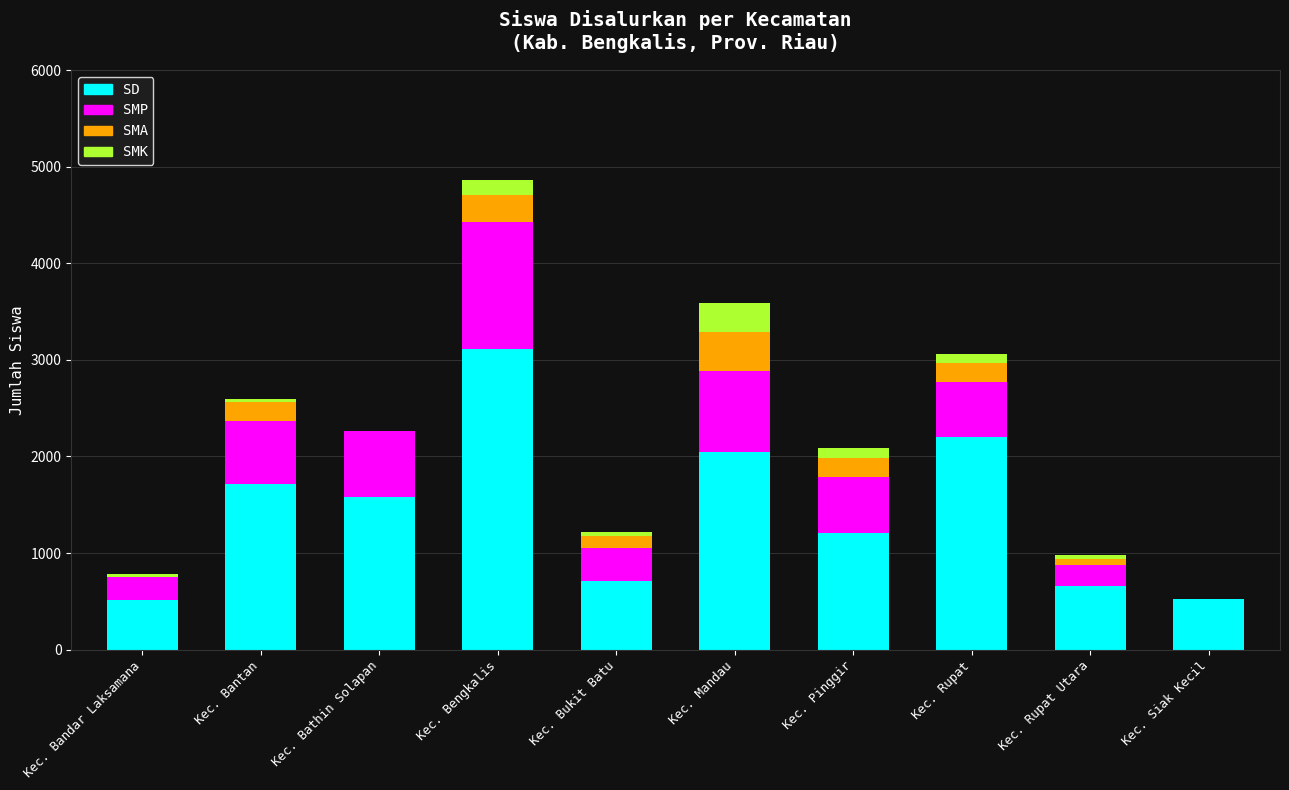

The SD series shows 2206 at Kec. Rupat. True or false?

True